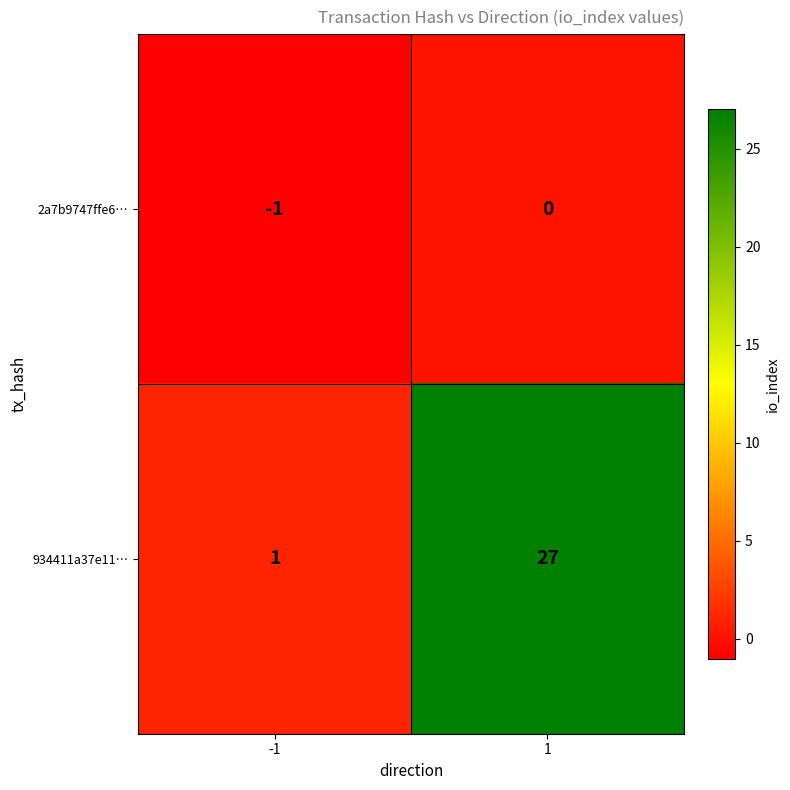

Rank the series by their maximum value, from highest to lowest.

934411a37e11…, 2a7b9747ffe6…